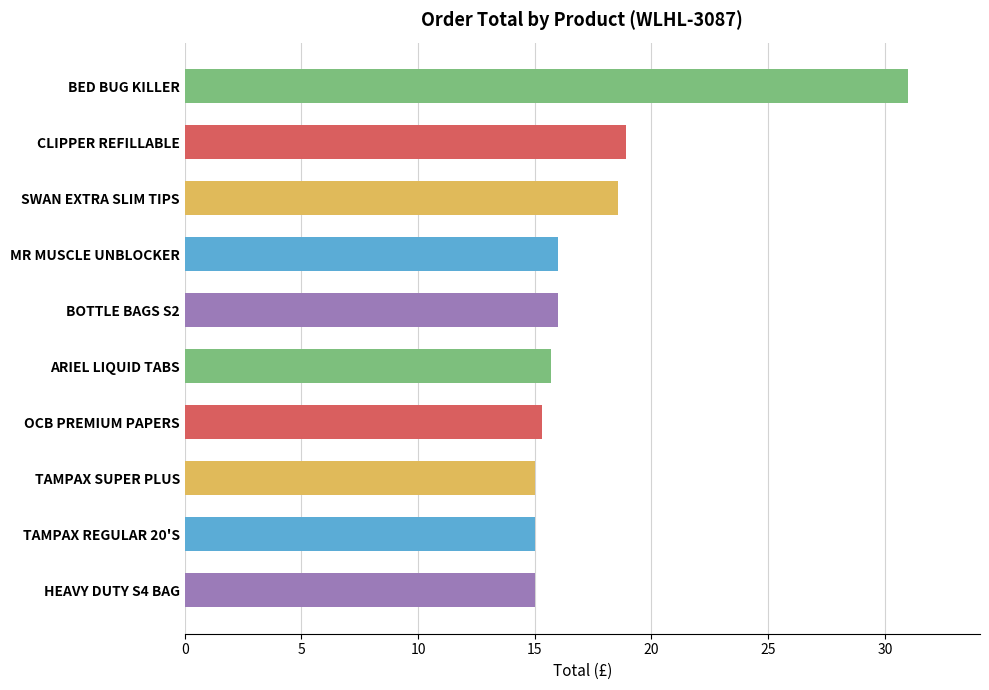

How many distinct data groups are displayed?

1